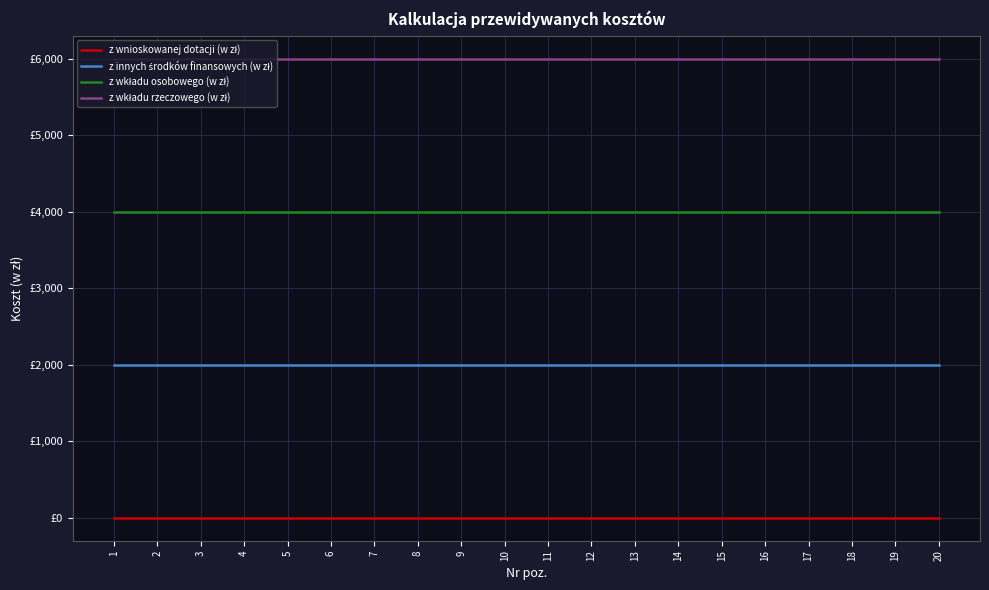

Does the chart display data point markers on the line(s)?

No